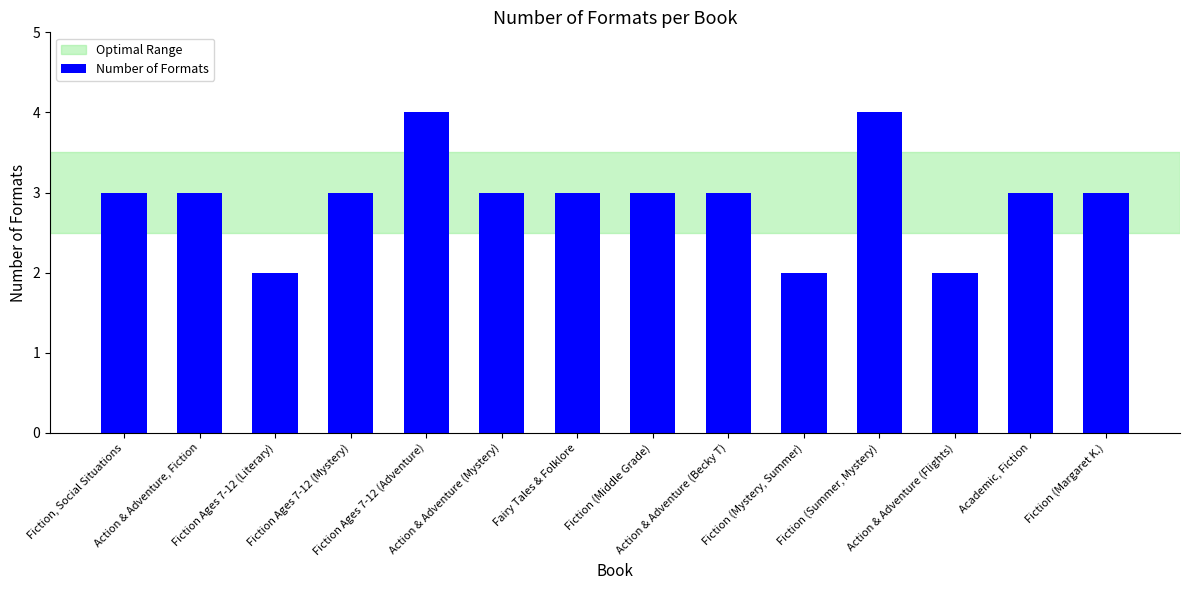

True or false: the data shows 4 at Fiction (Summer, Mystery).

True